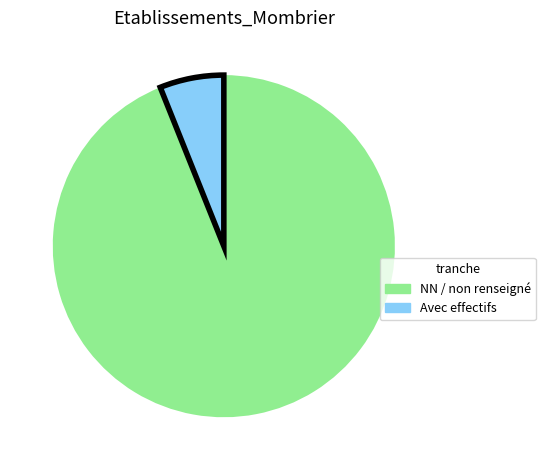

Is there any slice that represents more than half of the pie?

Yes